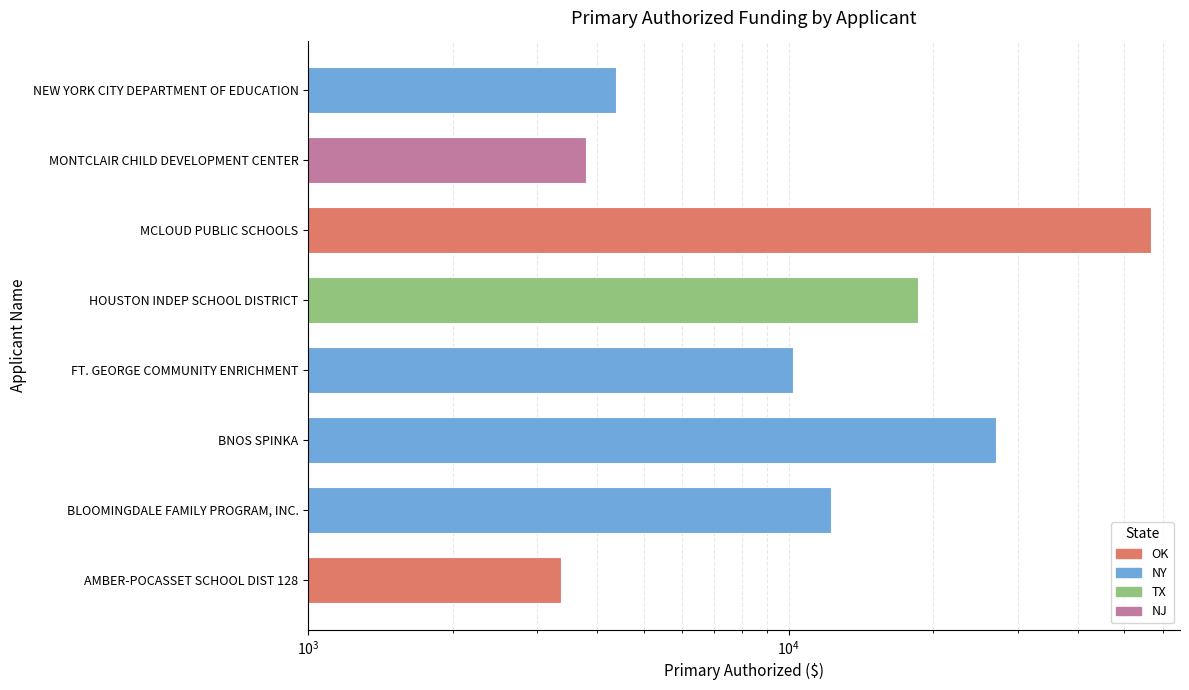

List the labels in order of value, largest first.

MCLOUD PUBLIC SCHOOLS, BNOS SPINKA, HOUSTON INDEP SCHOOL DISTRICT, BLOOMINGDALE FAMILY PROGRAM, INC., FT. GEORGE COMMUNITY ENRICHMENT, NEW YORK CITY DEPARTMENT OF EDUCATION, MONTCLAIR CHILD DEVELOPMENT CENTER, AMBER-POCASSET SCHOOL DIST 128